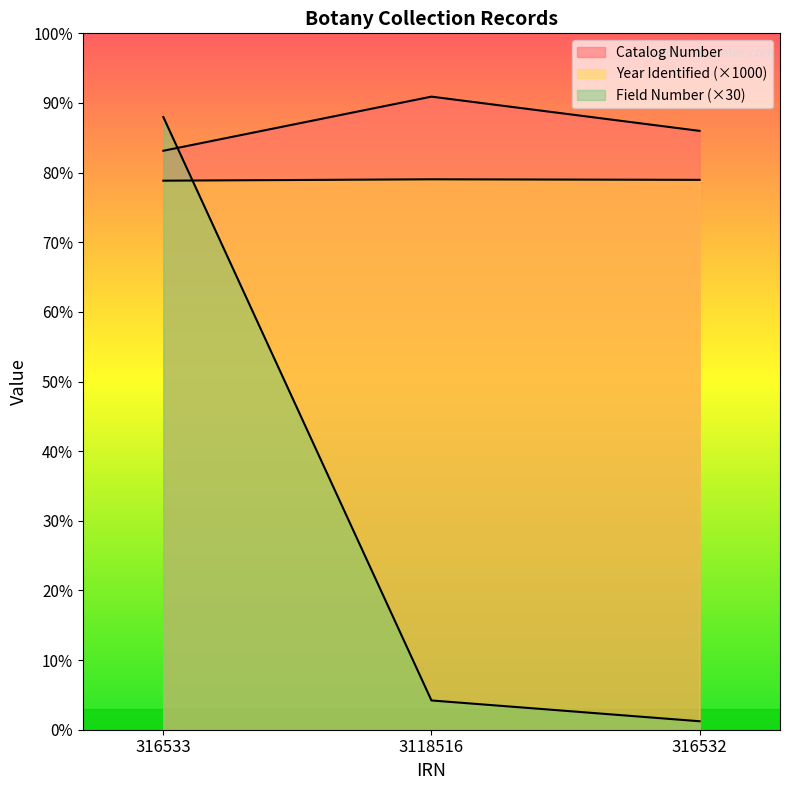

What is the difference between the highest and lowest values at 3118516?

2189633